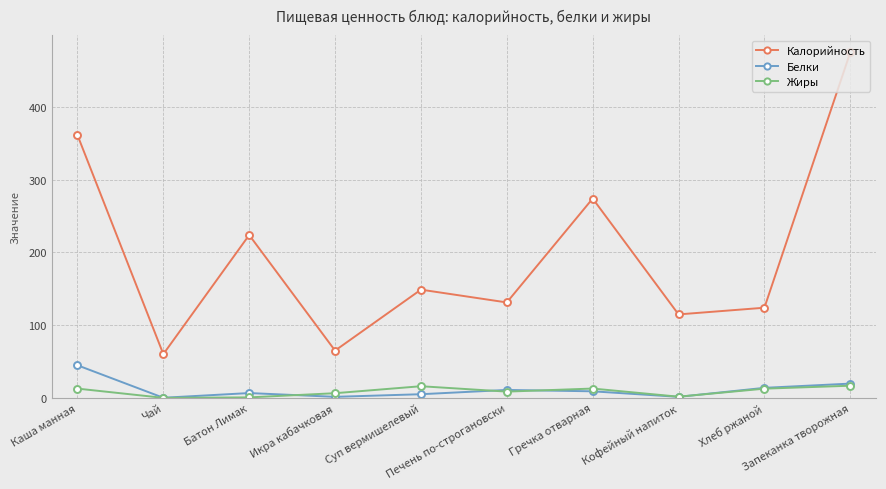

What position from the right is Каша манная?

10